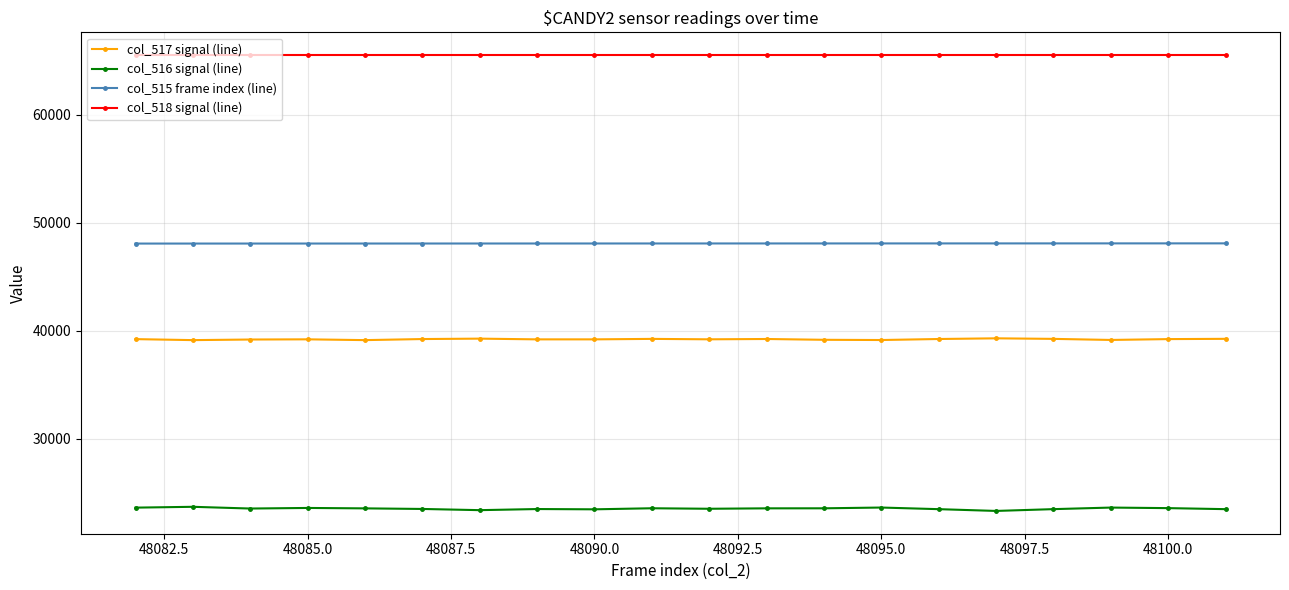

Does the chart have visible grid lines?

Yes